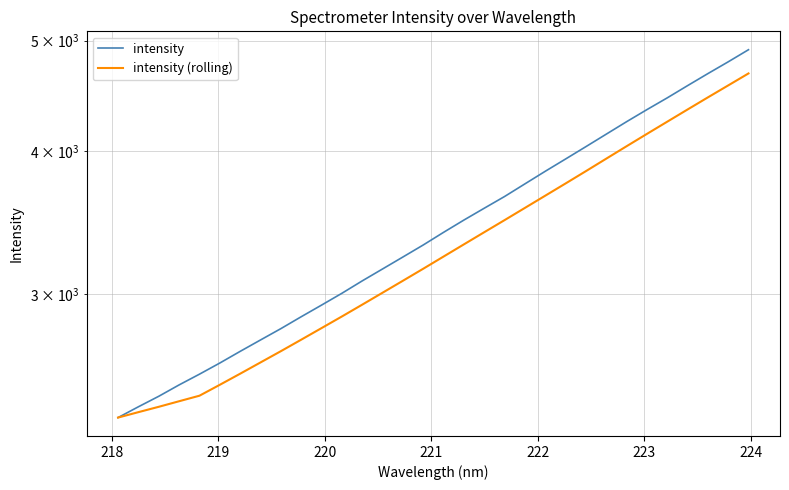

List the series in order of their overall mean, lowest first.

intensity (rolling), intensity